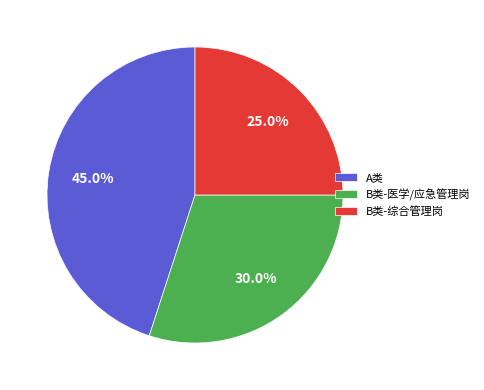

What is the smallest slice in the pie chart?

B类-综合管理岗